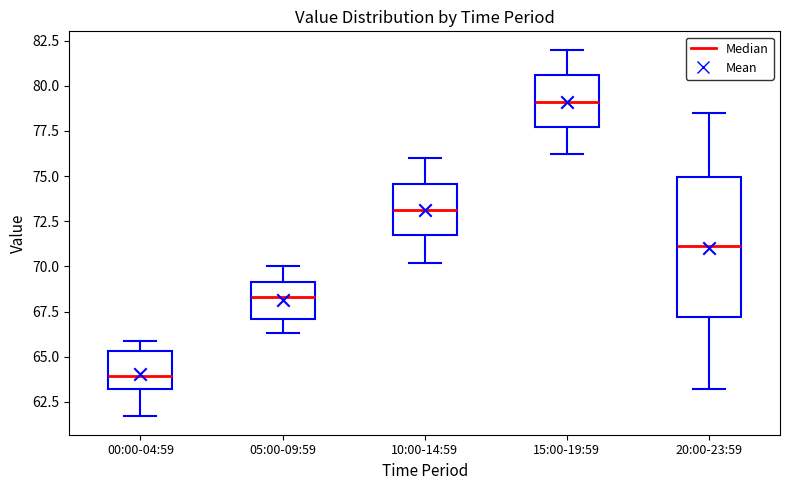

Which box is the tallest, from its lower edge to its upper edge?

20:00-23:59